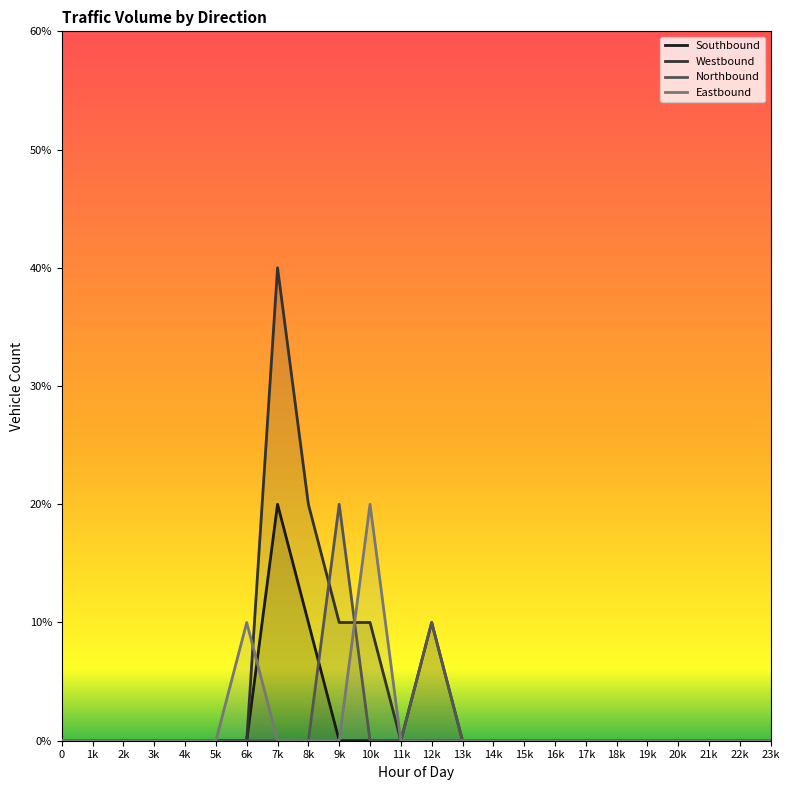

Where is the first local maximum for Southbound?

7k